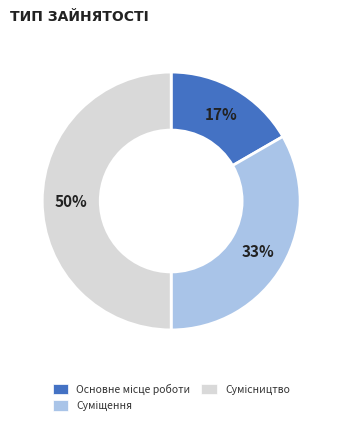

To the nearest percent, what is the difference between the largest and smallest slice percentages?

33%